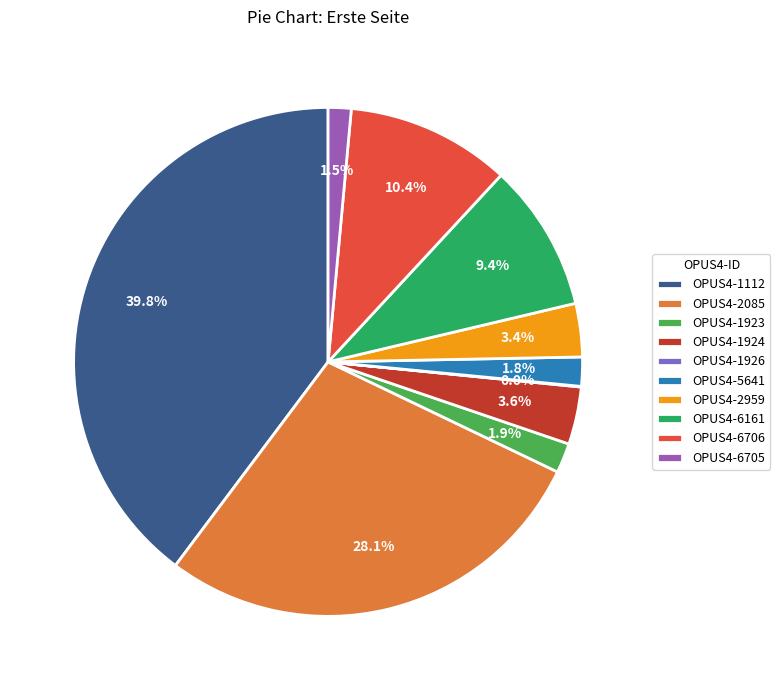

Which slice is the largest?

OPUS4-1112